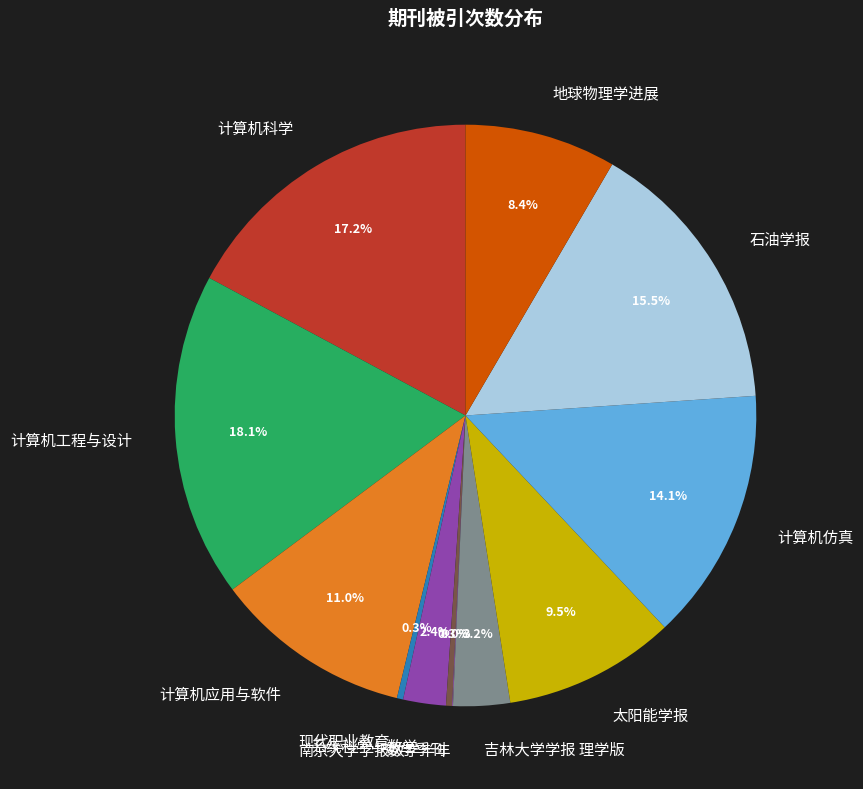

What percentage do 计算机科学 and 计算机应用与软件 together represent?

28.2%